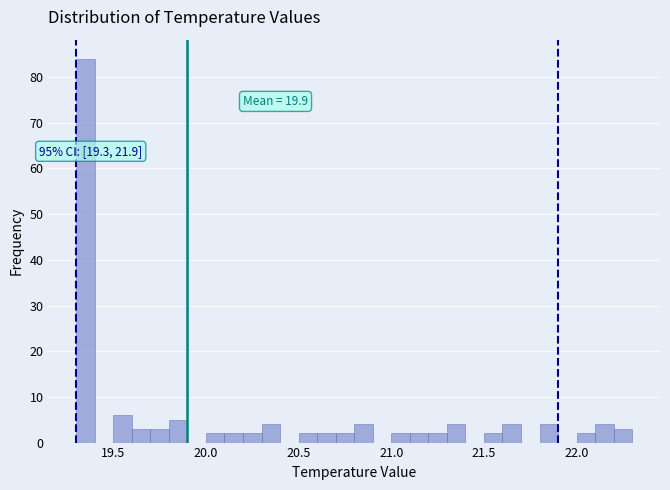

Read against the x-axis, roughly where is the centre of the tallest bar?

19.35